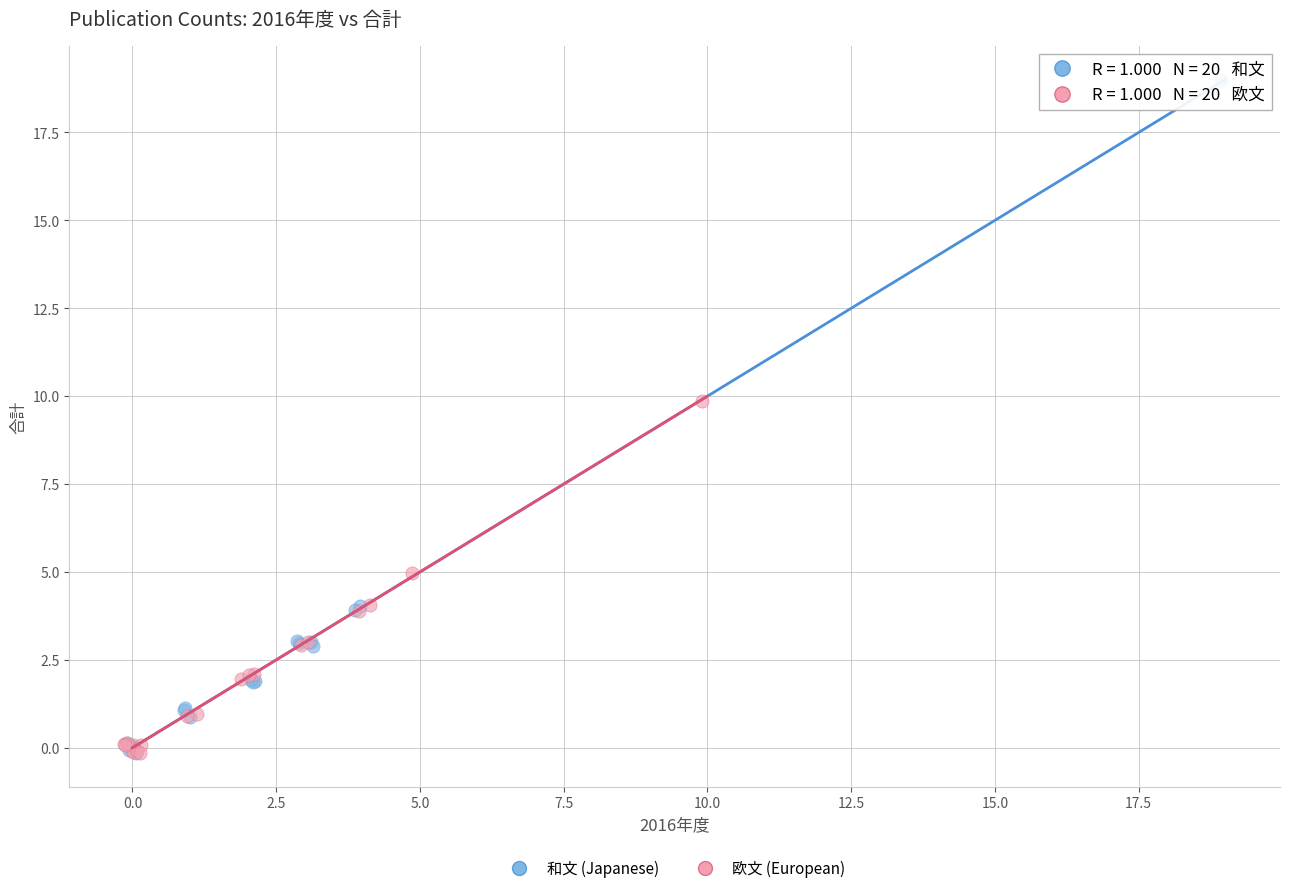

Which series has the largest Y range (max minus min)?

和文 (Japanese)